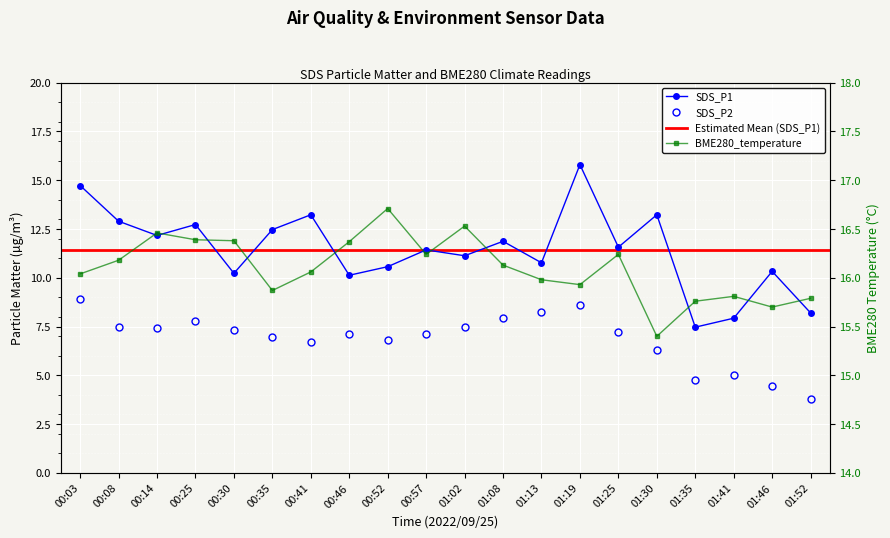

Is this an area chart (filled region under the line)?

No